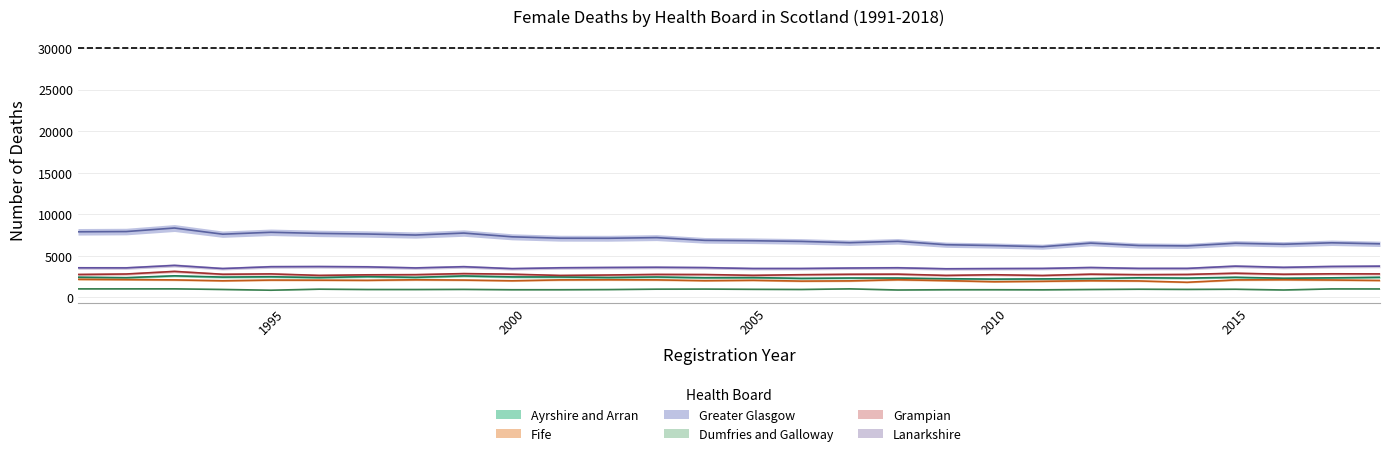

Rank the series by their maximum value, from highest to lowest.

Greater Glasgow, Lanarkshire, Grampian, Ayrshire and Arran, Fife, Dumfries and Galloway